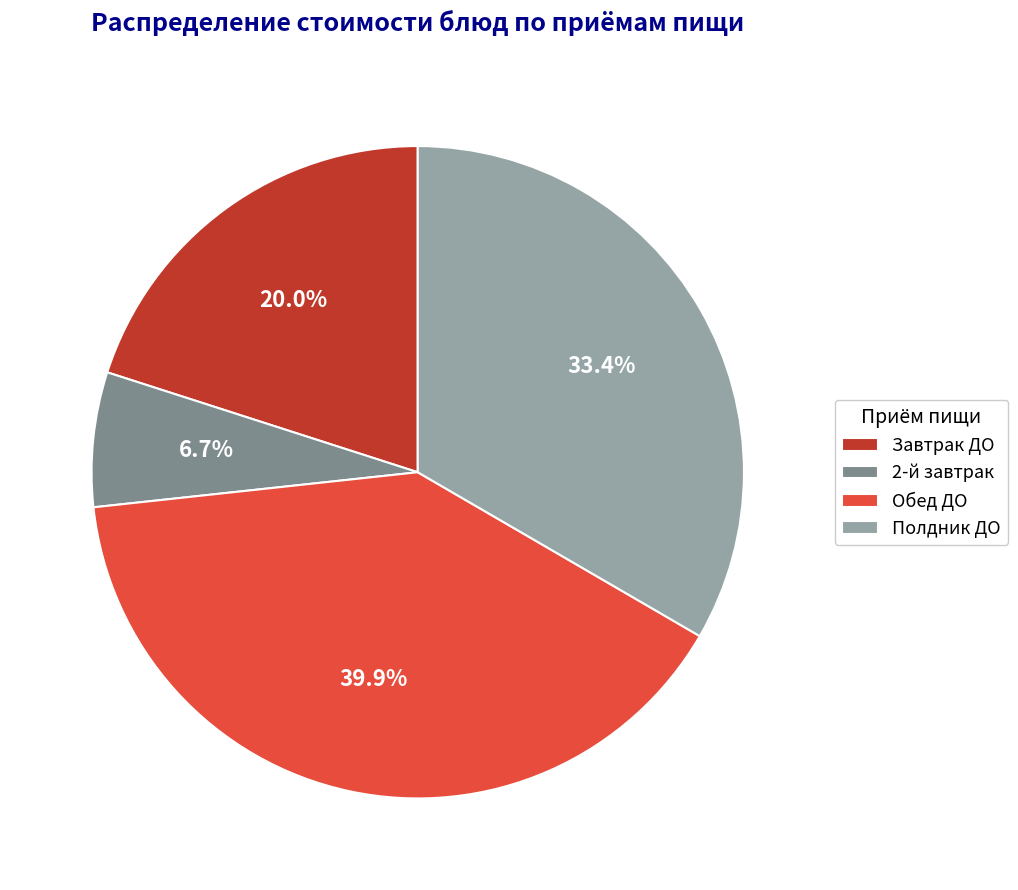

What is the smallest slice in the pie chart?

2-й завтрак